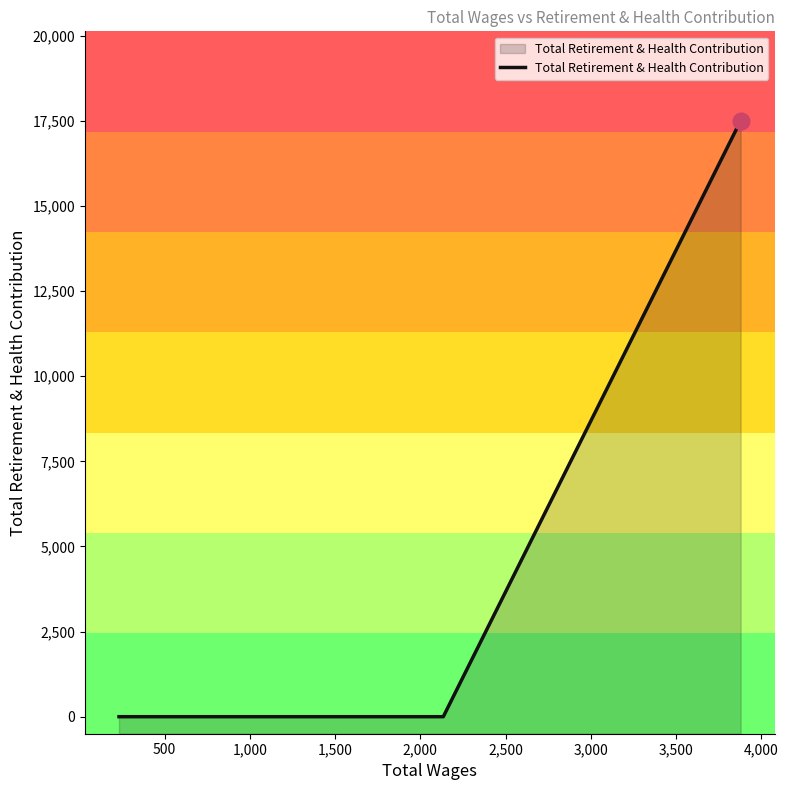

True or false: there are more than 1 points higher than both neighbors.

False